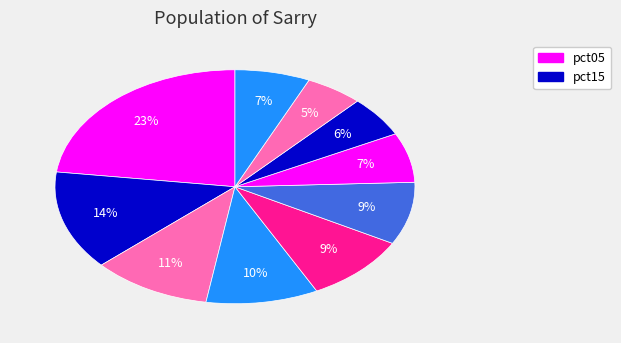

Count the number of slices in the pie.

10